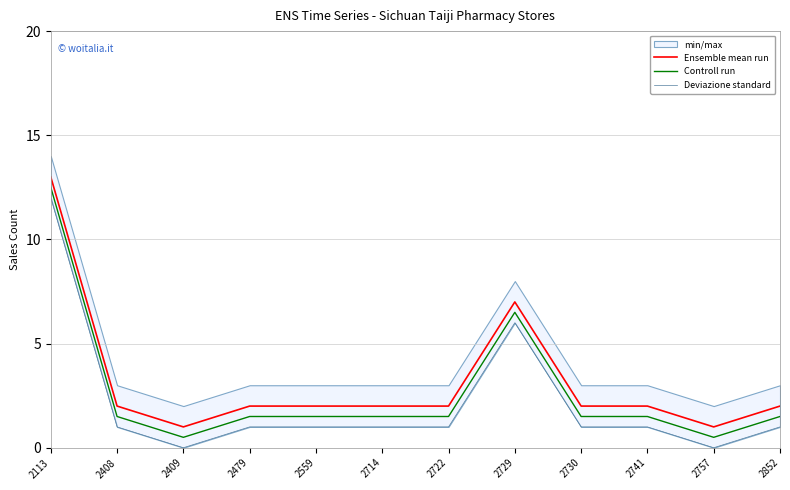

At 2559, list the series in order from smallest to largest.

Deviazione standard, Controll run, Ensemble mean run